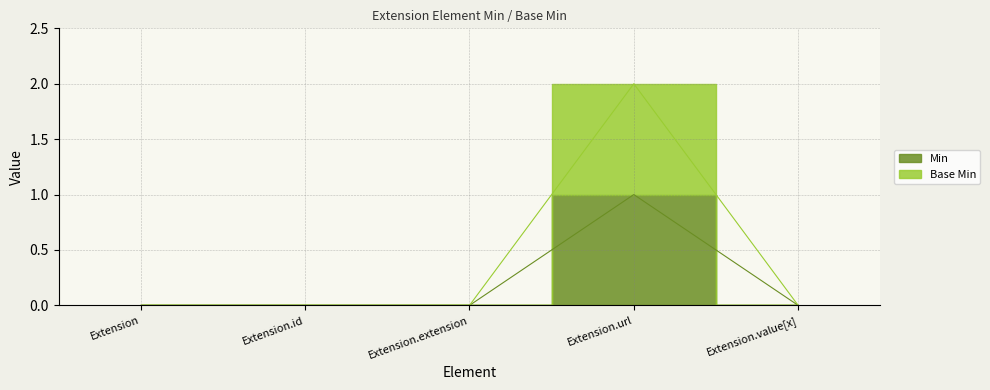

Does the chart have visible grid lines?

Yes